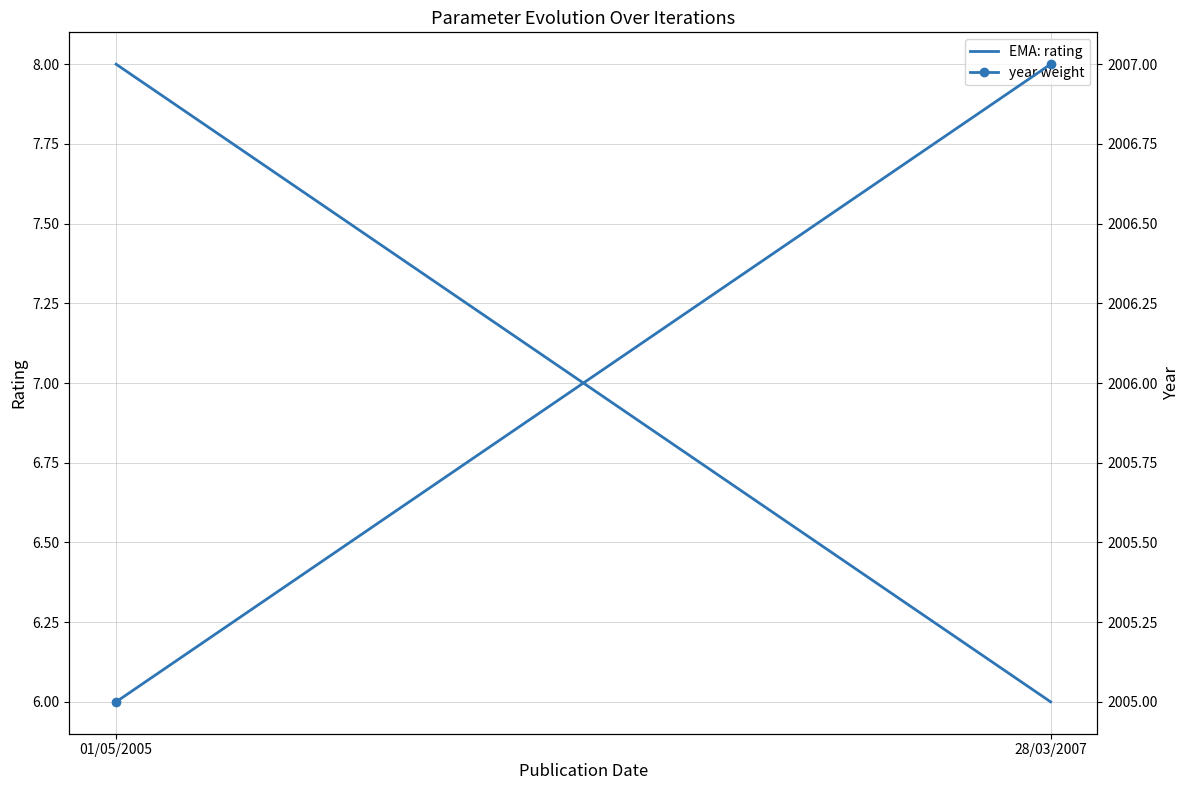

What is the average value of the year weight series?

2006